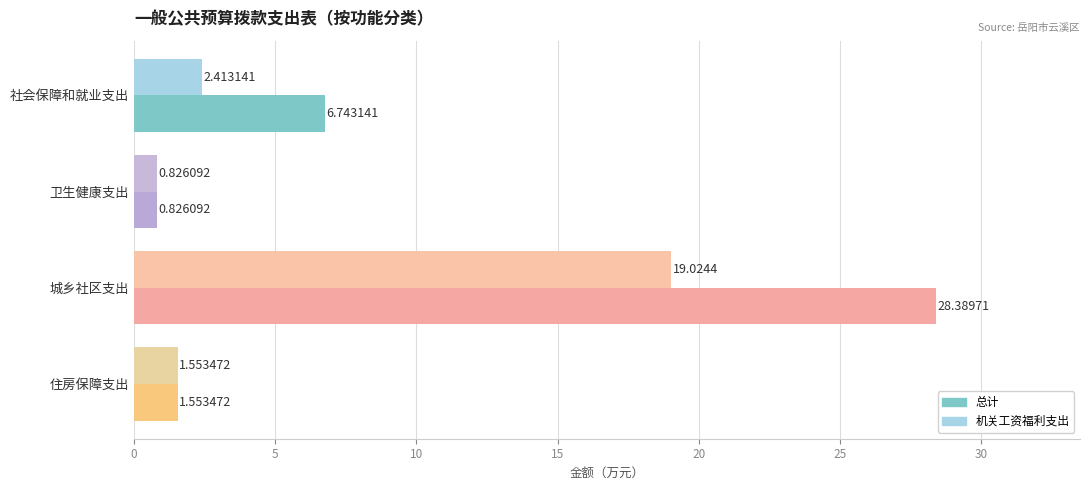

Rank the categories by 总计 value from lowest to highest.

卫生健康支出, 住房保障支出, 社会保障和就业支出, 城乡社区支出